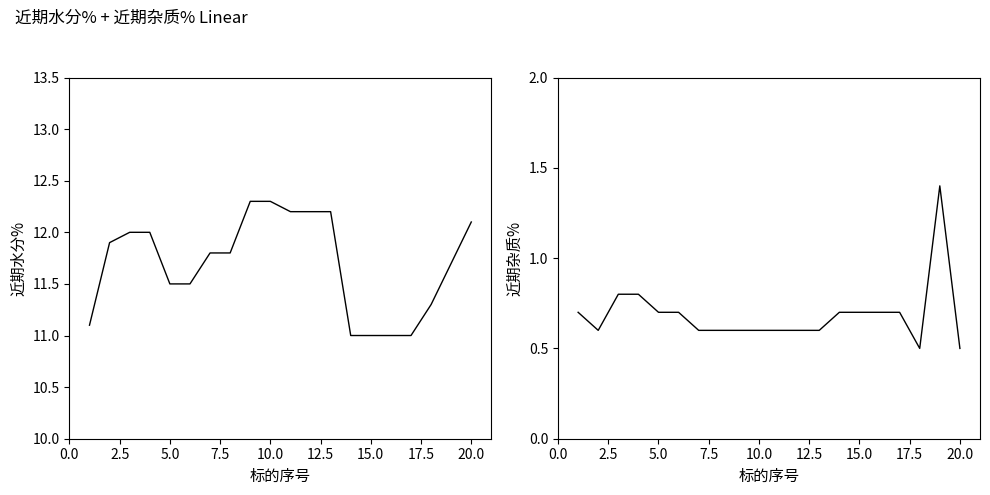

Reading left to right, list all the values displayed in this chart.

近期水分%: 11.1	11.9	12.0	12.0	11.5	11.5	11.8	11.8	12.3	12.3	12.2	12.2	12.2	11.0	11.0	11.0	11.0	11.3	11.7	12.1
近期杂质%: 0.7	0.6	0.8	0.8	0.7	0.7	0.6	0.6	0.6	0.6	0.6	0.6	0.6	0.7	0.7	0.7	0.7	0.5	1.4	0.5